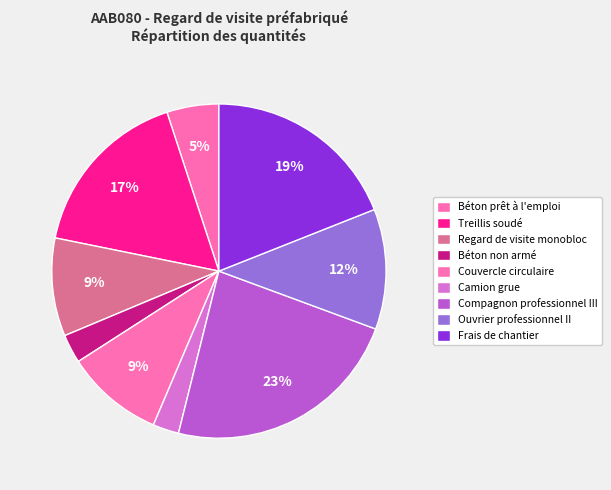

What percentage is the Treillis soudé slice, to the nearest percent?

17%